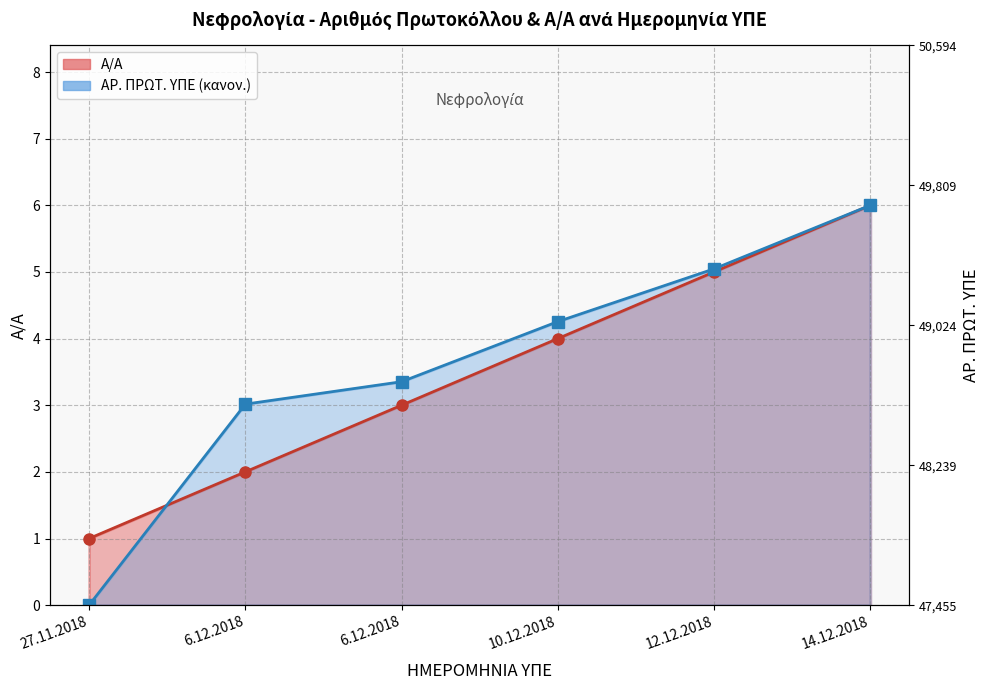

What is the spread (max minus min) of values at 6.12.2018?

1.0